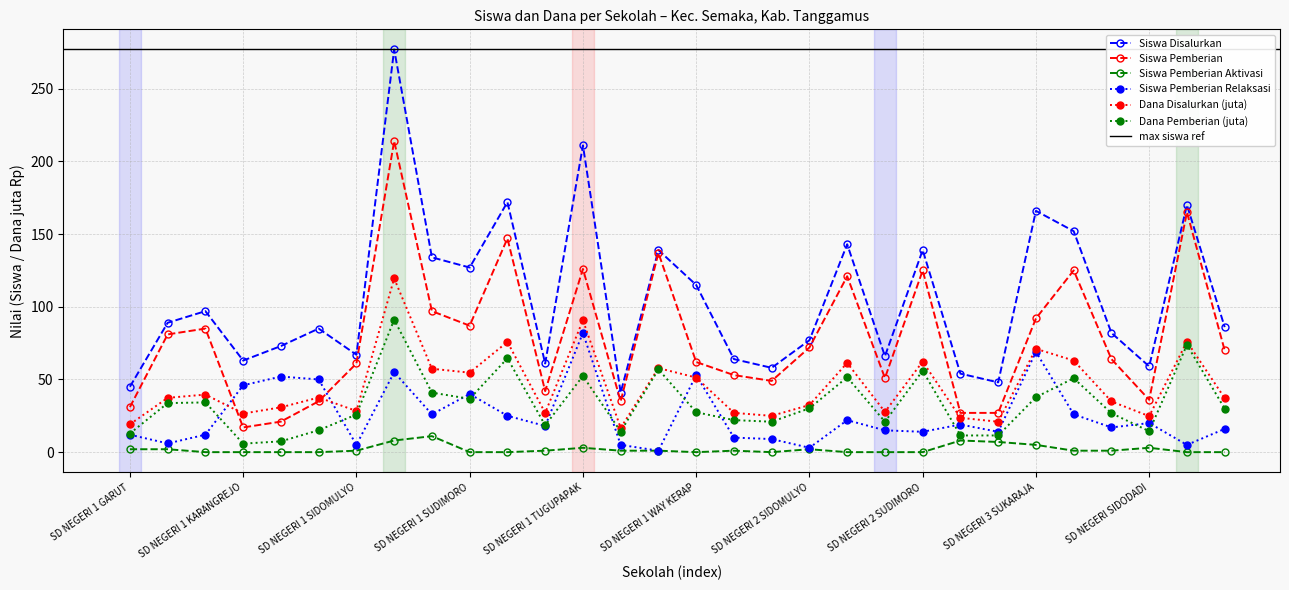

What are all the series names shown in the legend?

Siswa Disalurkan, Siswa Pemberian, Siswa Pemberian Aktivasi, Siswa Pemberian Relaksasi, Dana Disalurkan (juta), Dana Pemberian (juta)